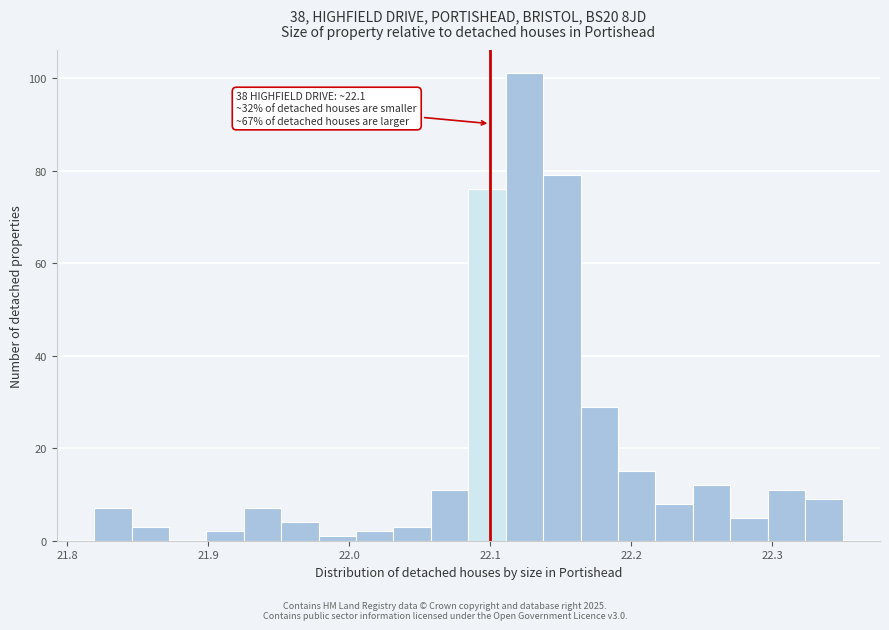

Around what value on the x-axis is the tallest bar? Give the approximate position of its centre, as read against the axis.

22.12